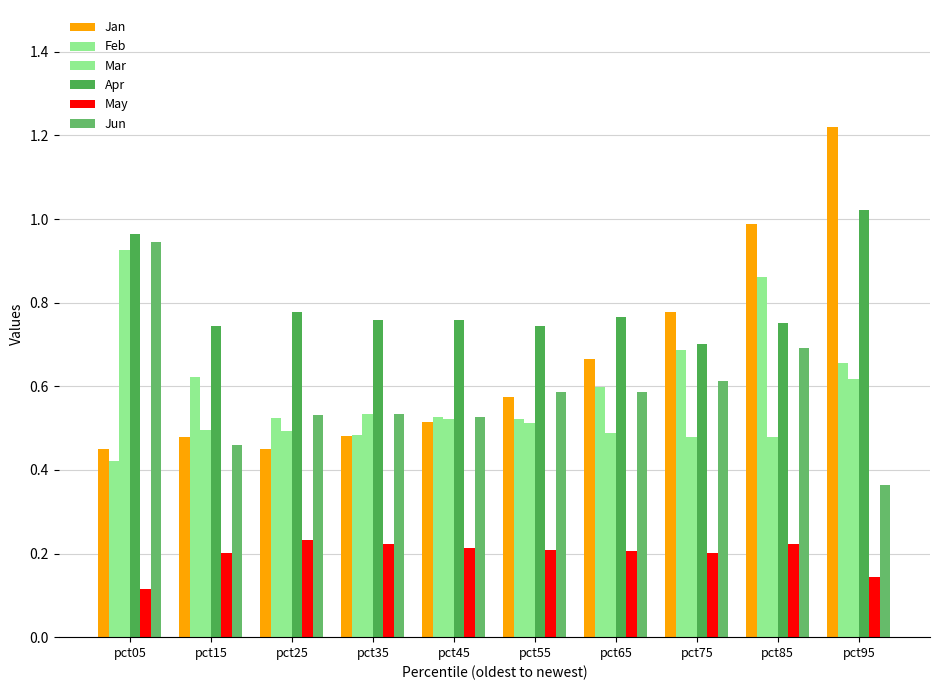

Is it true that Mar equals 0.2 at pct65?

False